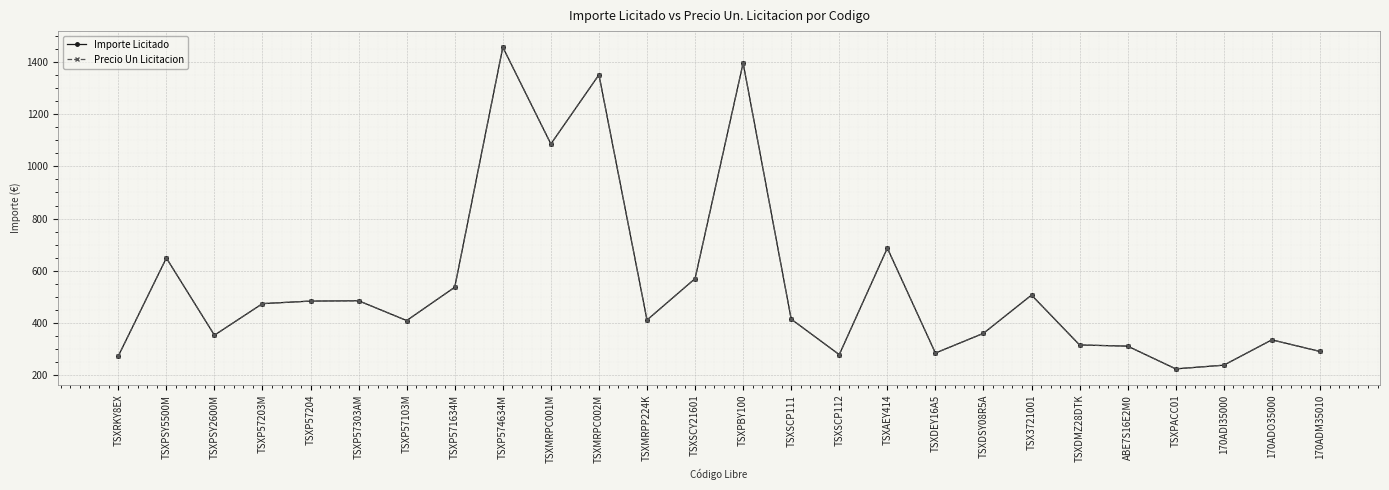

Which series changed the most between TSXP574634M and TSXSCP112?

Importe Licitado